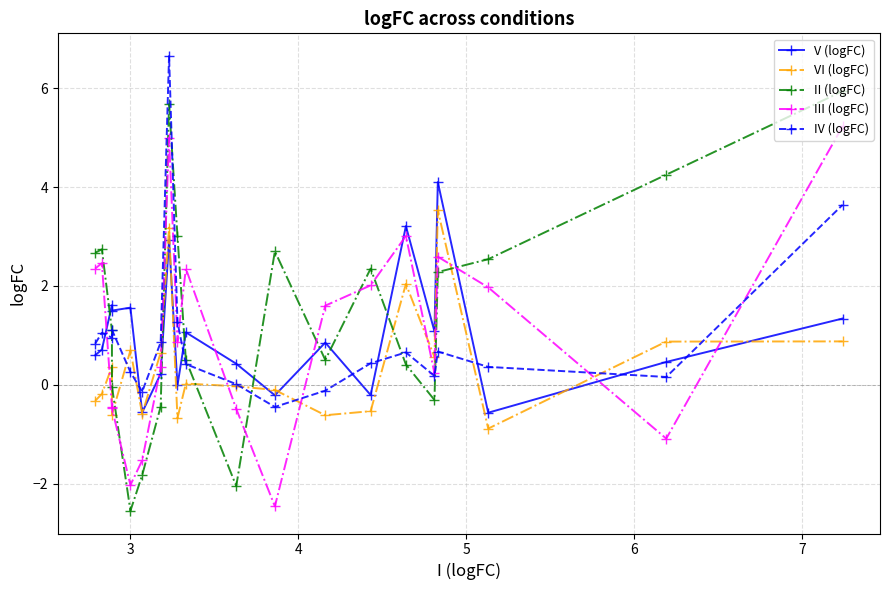

What are all the series names shown in the legend?

V (logFC), VI (logFC), II (logFC), III (logFC), IV (logFC)